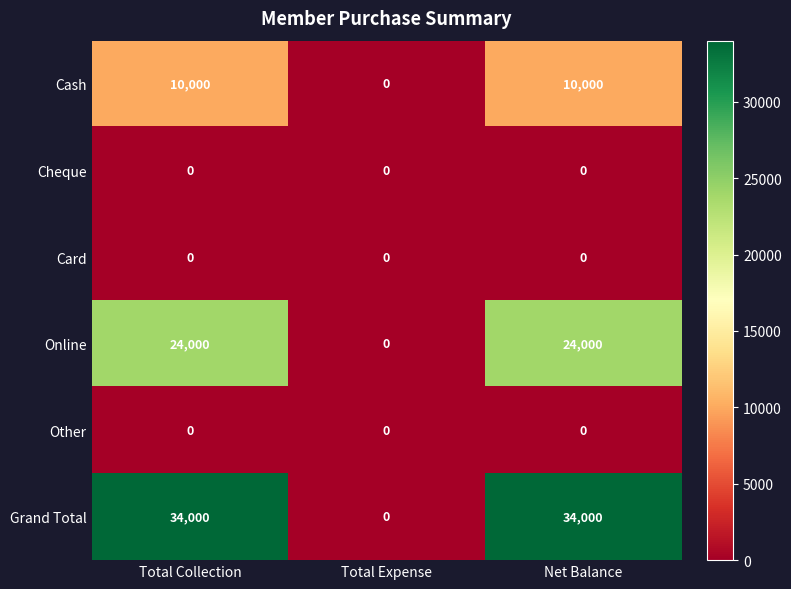

Is it true that Grand Total equals 10968 at Net Balance?

False